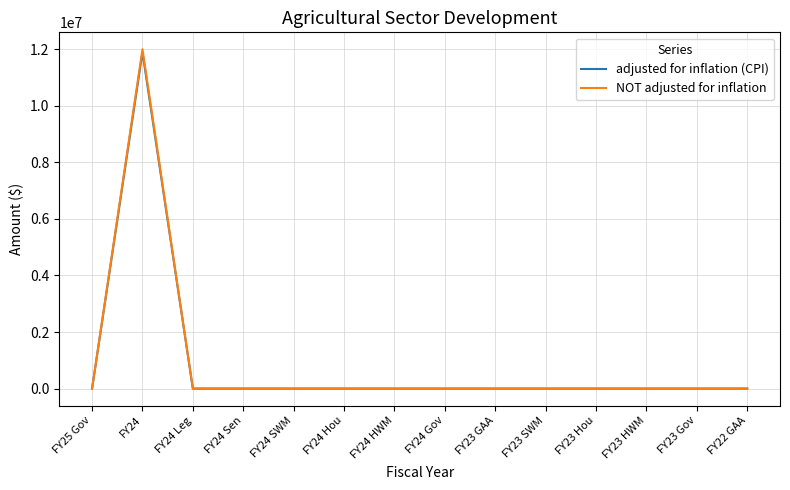

What is the maximum value shown in the chart?

12000000